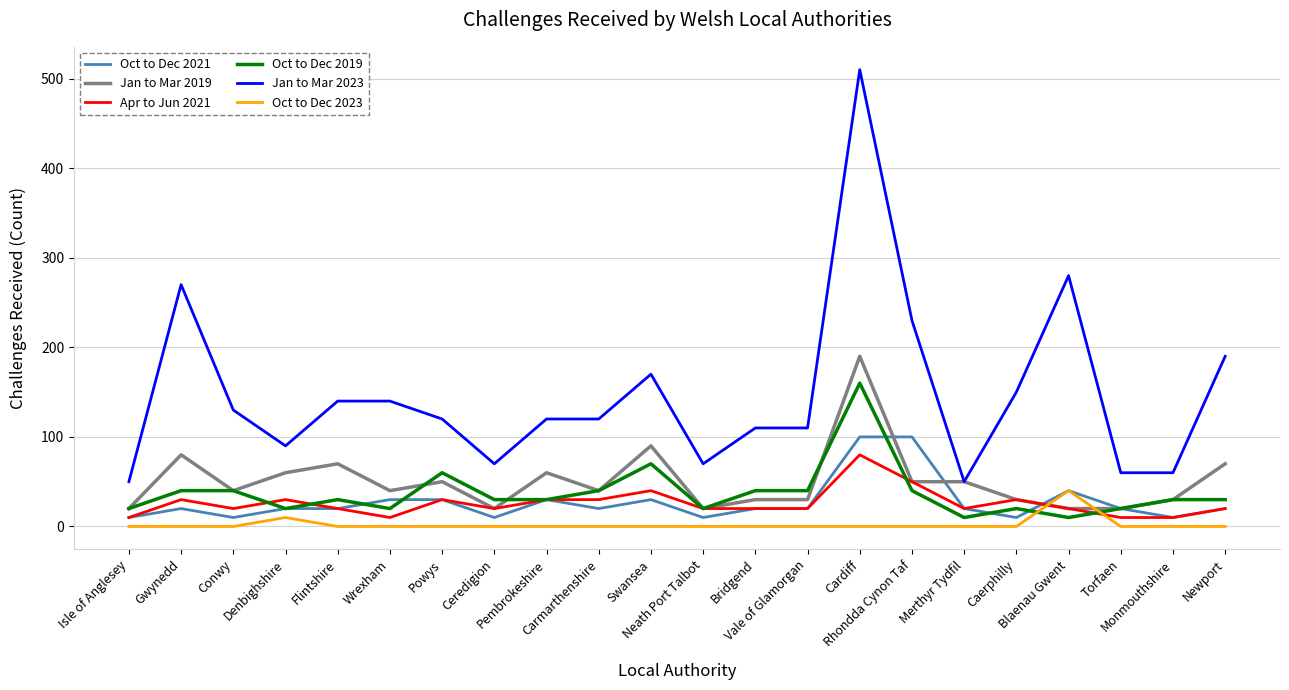

Which series has the largest total across all categories?

Jan to Mar 2023